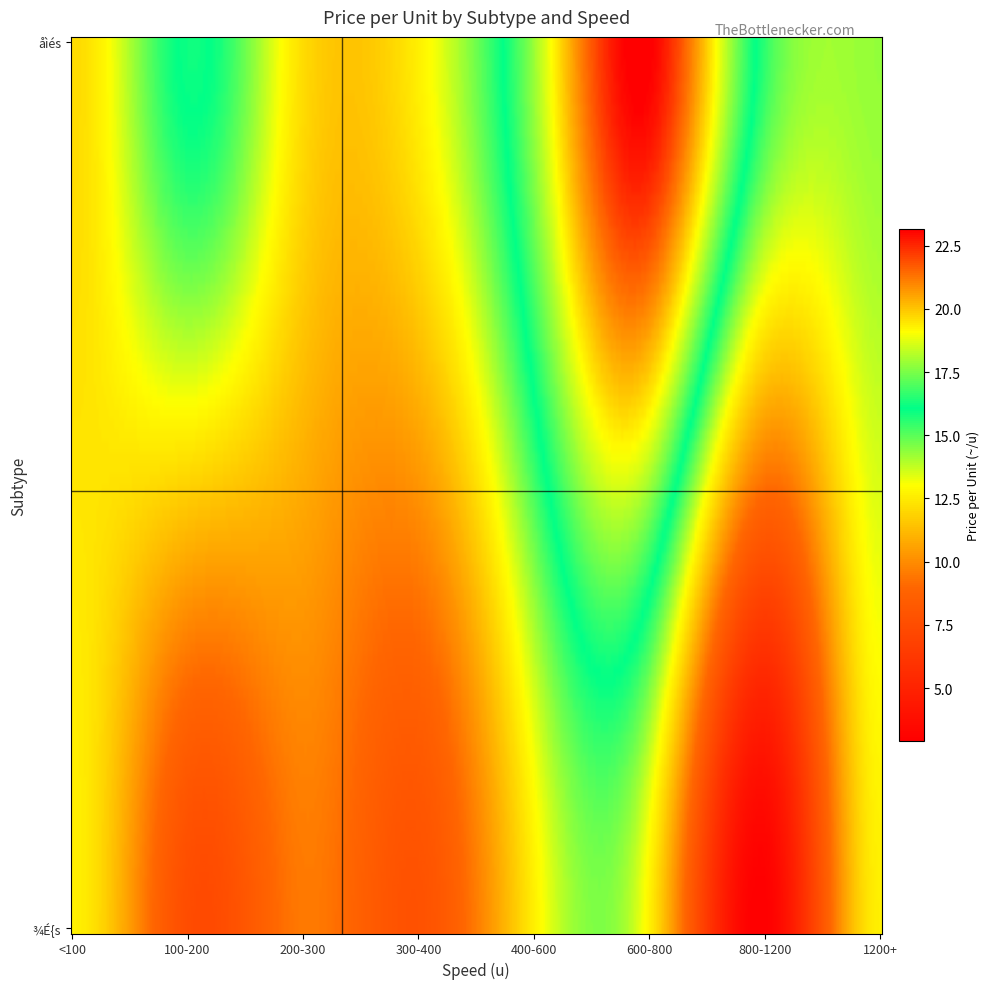

How many data points in ºå_¾É{s are less than 10?

5